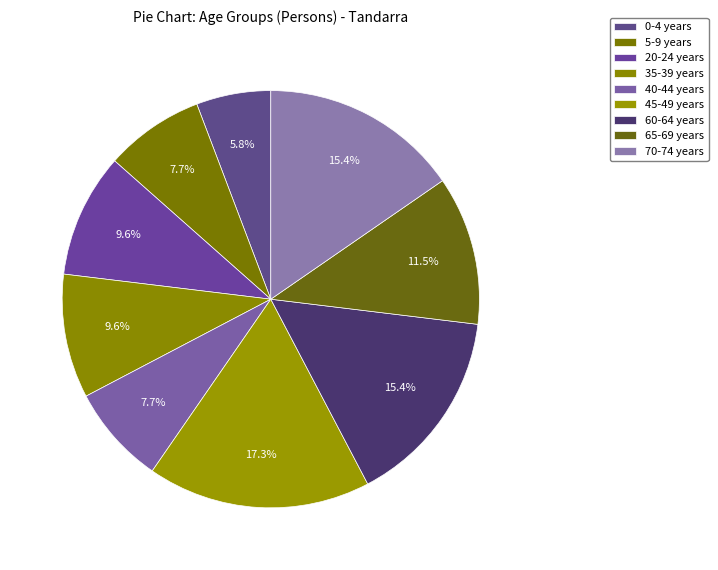

Count the number of slices in the pie.

9